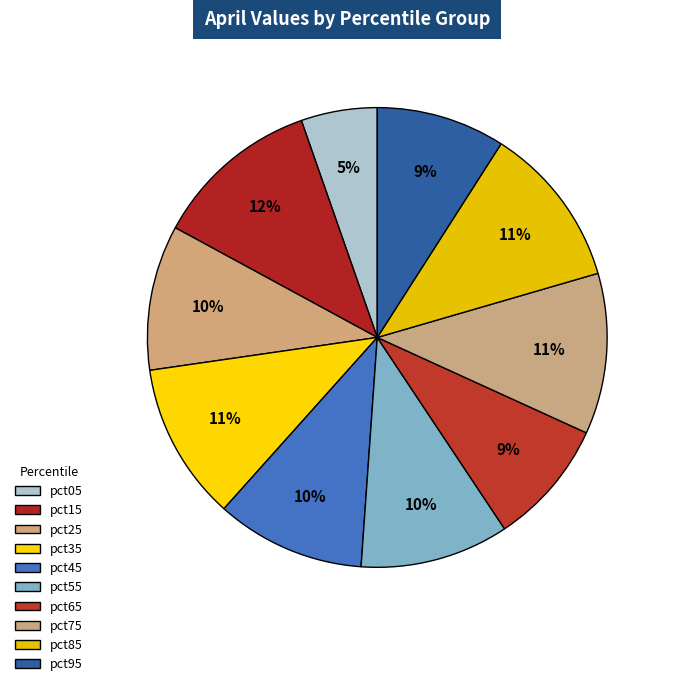

Which has a higher value, pct35 or pct55?

pct35